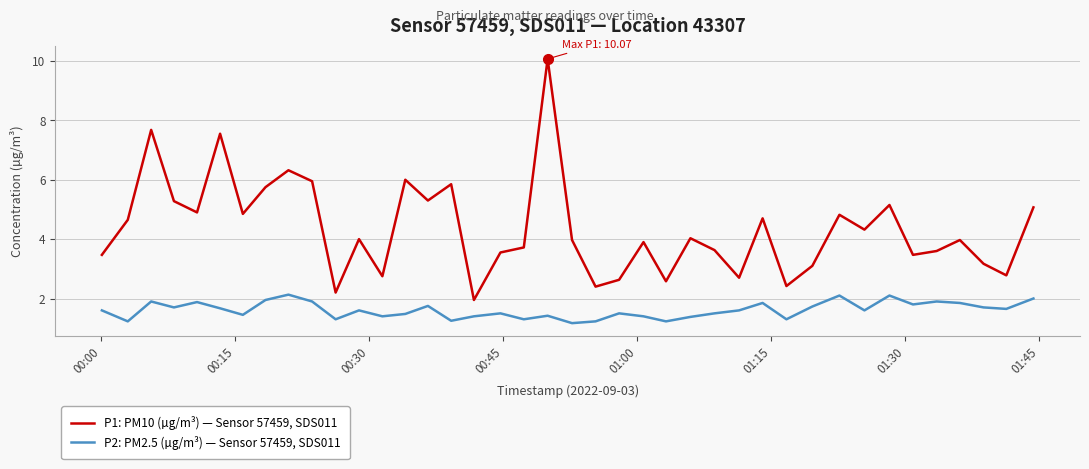

In P2: PM2.5 (µg/m³) — Sensor 57459, SDS011, how many points are lower than both neighbors (excluding endpoints)?

13